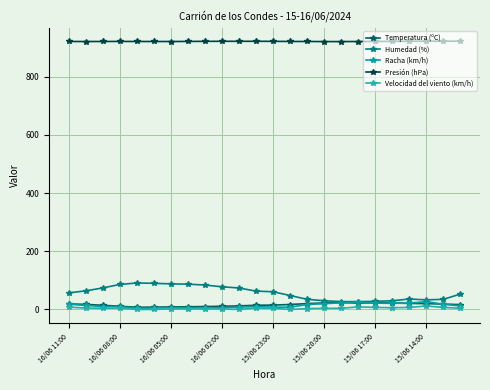

After their last crossing, which series has the higher values: Temperatura (ºC) or Racha (km/h)?

Temperatura (ºC)